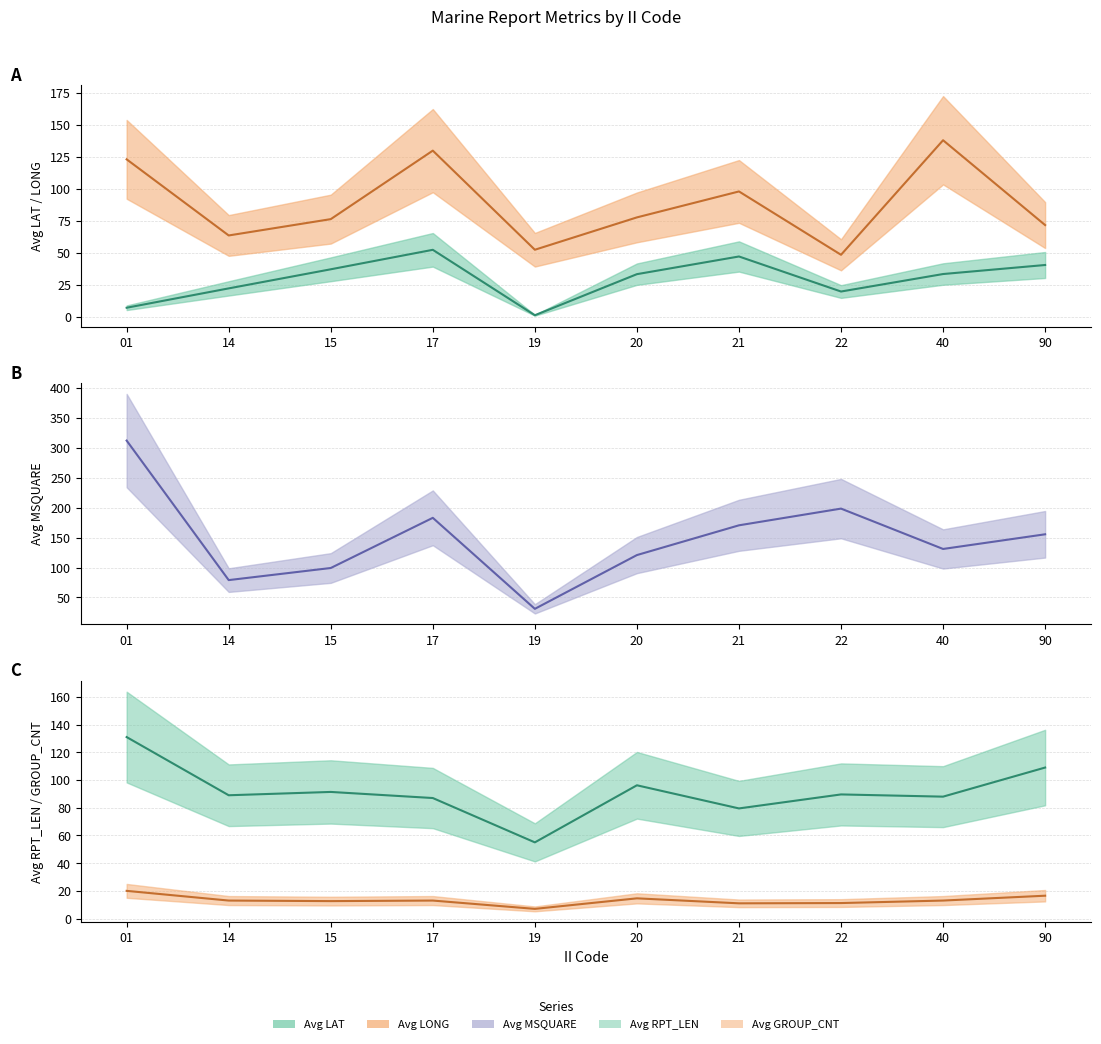

At which category does Avg GROUP_CNT (mid) reach its first local valley?

15